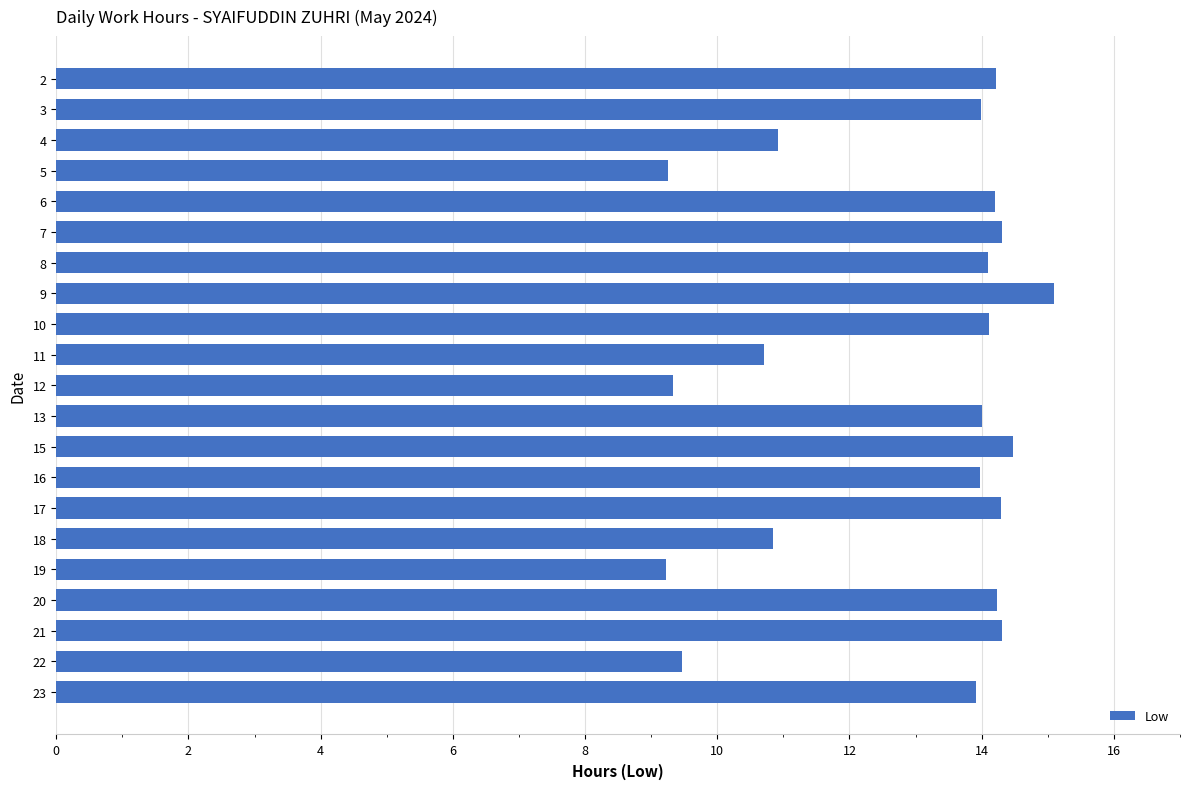

What is the value of the 21st bar from the top?

13.9